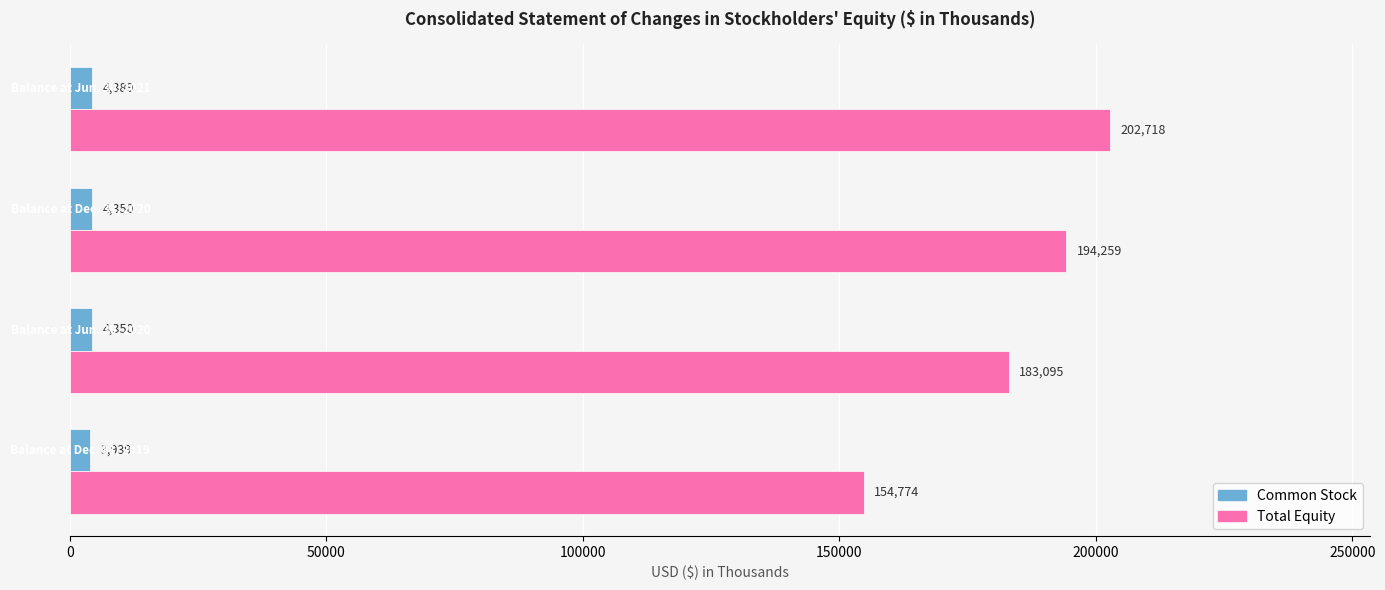

How many Total Equity values are between 183095 and 202718?

3